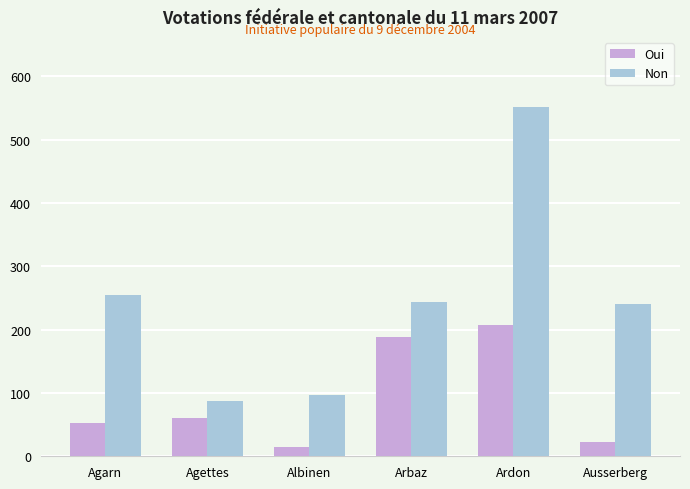

What is the difference between the second highest and minimum values in the Non series?

166